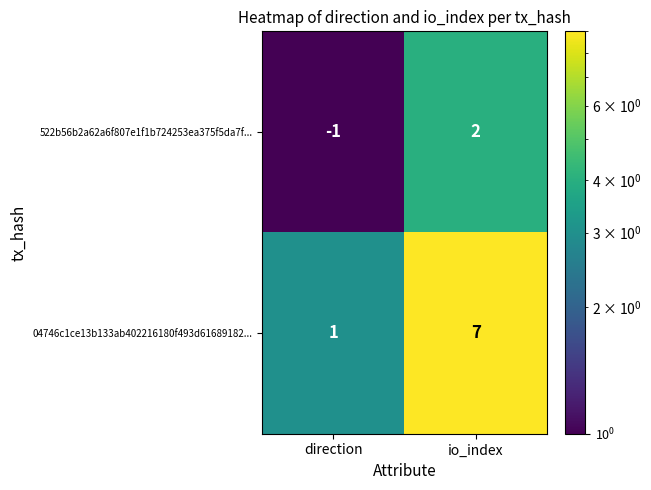

Is it true that 04746c1ce13b133ab402216180f493d61689182... equals 1 at direction?

True